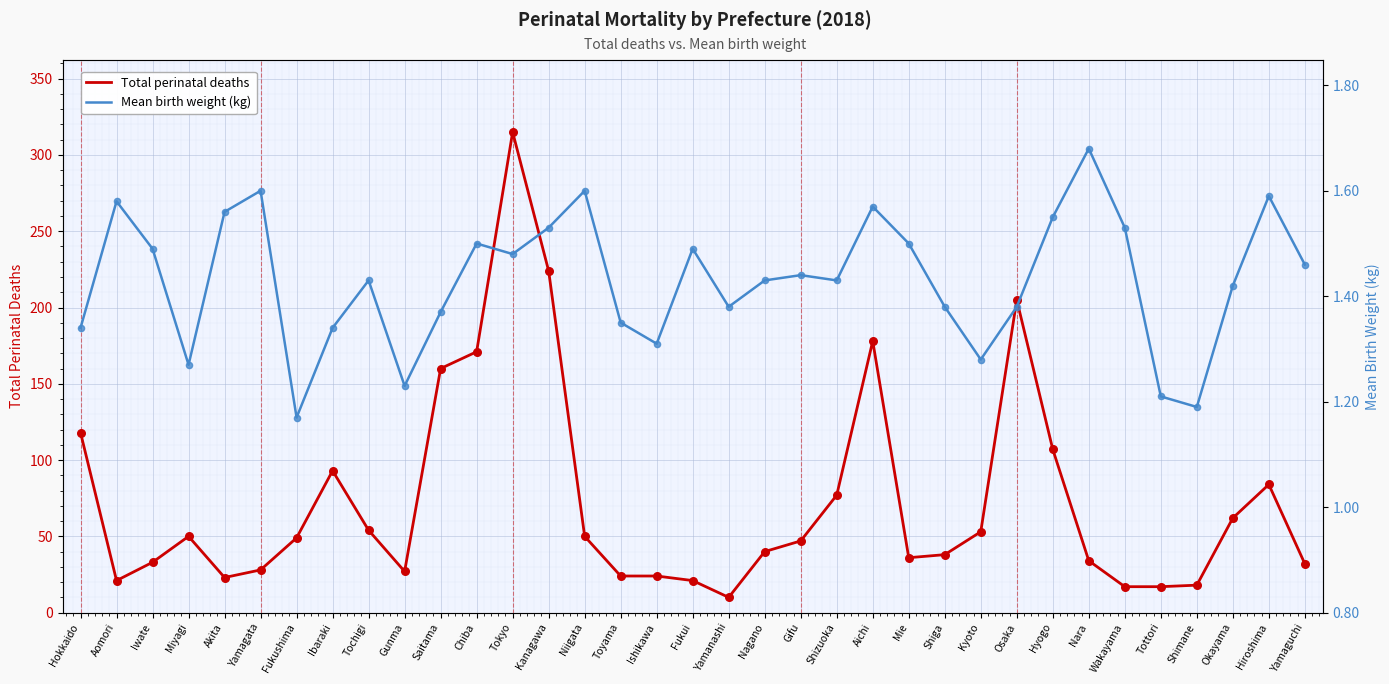

Which series has the widest spread of Y values?

Total perinatal deaths